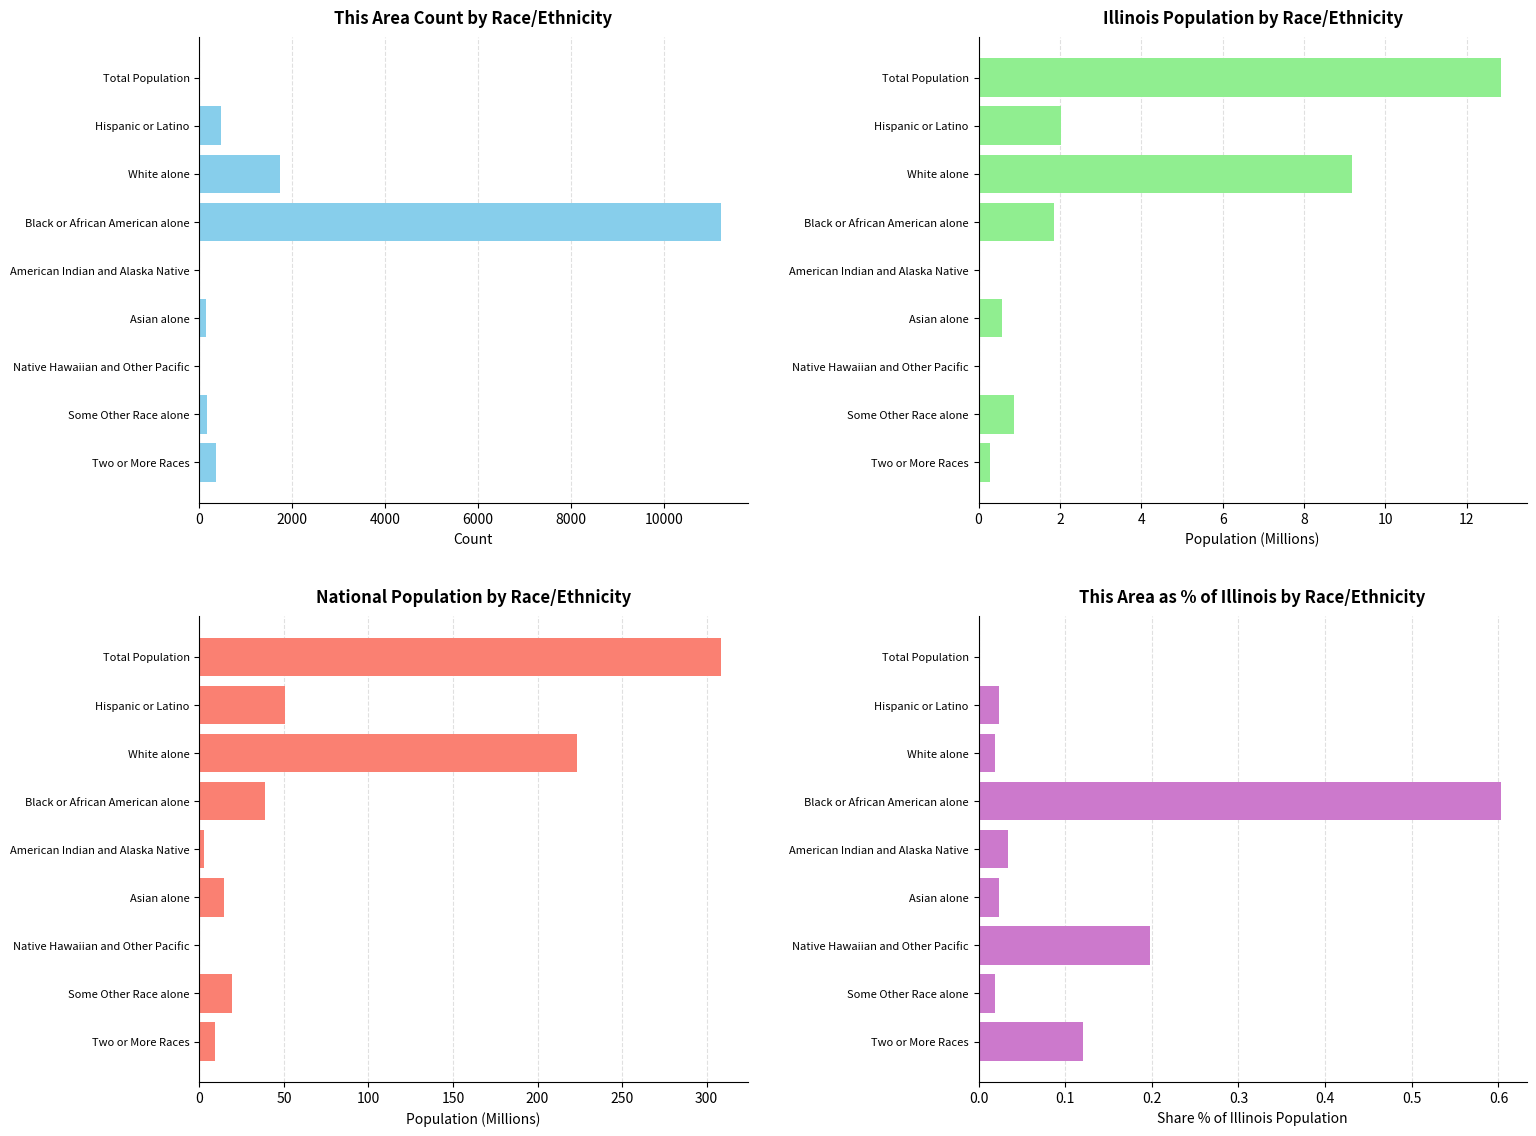

What are all the series names shown in the legend?

This Area, Illinois, National, This Area % of Illinois